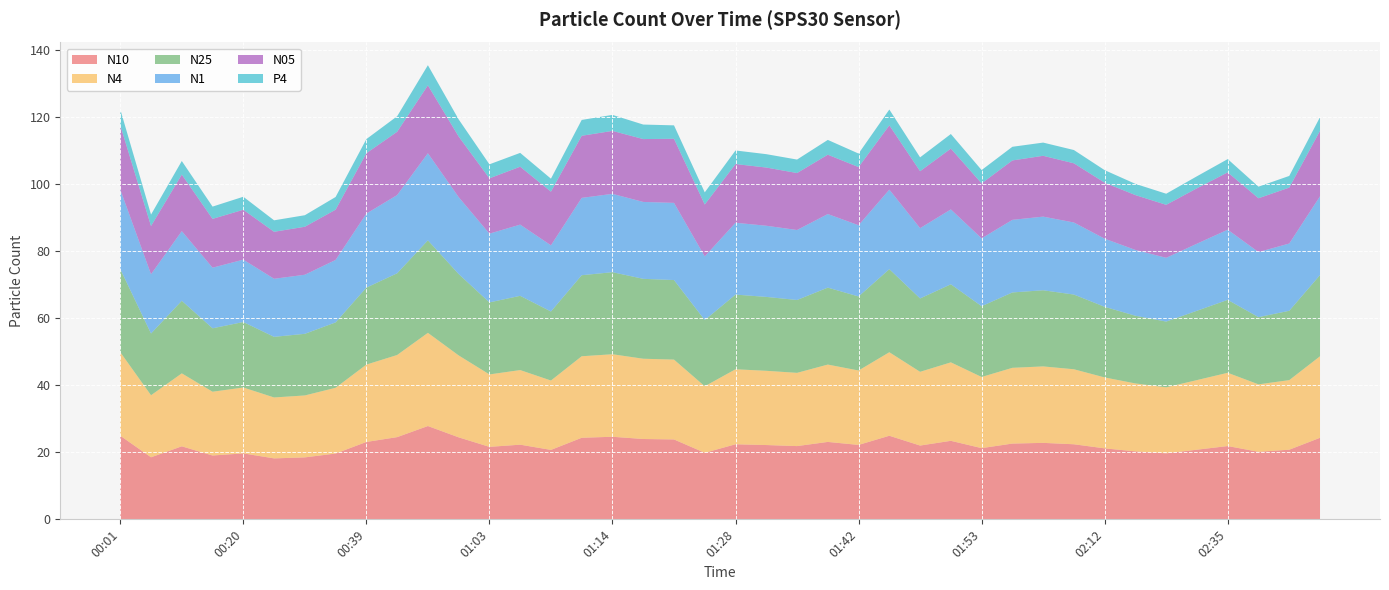

Reading left to right, what are all the values shown in this chart?

N10: 00:01=24.9	00:07=18.5	00:14=21.8	00:17=19.0	00:20=19.7	00:22=18.2	00:25=18.5	00:27=19.6	00:39=23.1	00:43=24.5	00:48=27.8	01:00=24.5	01:03=21.6	01:06=22.3	01:09=20.7	01:11=24.3	01:14=24.6	01:16=24.0	01:19=23.8	01:26=19.9	01:28=22.4	01:31=22.2	01:34=21.9	01:37=23.1	01:42=22.2	01:45=24.9	01:48=22.0	01:50=23.4	01:53=21.2	02:03=22.6	02:06=22.8	02:09=22.4	02:12=21.2	02:24=20.3	02:27=19.7	02:29=20.8	02:35=21.9	02:38=20.1	02:41=20.8	02:53=24.3
N4: 00:01=24.9	00:07=18.5	00:14=21.8	00:17=19.0	00:20=19.6	00:22=18.2	00:25=18.5	00:27=19.6	00:39=23.1	00:43=24.5	00:48=27.8	01:00=24.4	01:03=21.6	01:06=22.2	01:09=20.7	01:11=24.3	01:14=24.6	01:16=23.9	01:19=23.8	01:26=19.8	01:28=22.4	01:31=22.1	01:34=21.8	01:37=23.1	01:42=22.2	01:45=24.9	01:48=22.0	01:50=23.4	01:53=21.2	02:03=22.6	02:06=22.8	02:09=22.4	02:12=21.1	02:24=20.3	02:27=19.7	02:29=20.8	02:35=21.9	02:38=20.1	02:41=20.8	02:53=24.3
N25: 00:01=24.8	00:07=18.4	00:14=21.6	00:17=18.9	00:20=19.5	00:22=18.1	00:25=18.4	00:27=19.5	00:39=23.0	00:43=24.4	00:48=27.6	01:00=24.3	01:03=21.5	01:06=22.1	01:09=20.6	01:11=24.2	01:14=24.5	01:16=23.8	01:19=23.7	01:26=19.7	01:28=22.3	01:31=22.0	01:34=21.7	01:37=22.9	01:42=22.1	01:45=24.8	01:48=21.9	01:50=23.3	01:53=21.1	02:03=22.5	02:06=22.7	02:09=22.3	02:12=21.1	02:24=20.2	02:27=19.6	02:29=20.7	02:35=21.8	02:38=20.1	02:41=20.7	02:53=24.2
N1: 00:01=23.7	00:07=17.7	00:14=20.8	00:17=18.1	00:20=18.6	00:22=17.3	00:25=17.6	00:27=18.6	00:39=22.1	00:43=23.3	00:48=26.0	01:00=22.9	01:03=20.5	01:06=21.2	01:09=19.7	01:11=23.1	01:14=23.4	01:16=22.9	01:19=23.0	01:26=19.0	01:28=21.4	01:31=21.2	01:34=20.9	01:37=21.9	01:42=21.2	01:45=23.7	01:48=21.0	01:50=22.3	01:53=20.2	02:03=21.6	02:06=22.0	02:09=21.5	02:12=20.3	02:24=19.6	02:27=19.0	02:29=20.0	02:35=20.9	02:38=19.4	02:41=20.1	02:53=23.5
N05: 00:01=19.2	00:07=14.4	00:14=16.9	00:17=14.6	00:20=14.9	00:22=14.0	00:25=14.3	00:27=15.0	00:39=18.0	00:43=18.9	00:48=20.3	01:00=18.1	01:03=16.5	01:06=17.3	01:09=16.0	01:11=18.5	01:14=18.8	01:16=18.8	01:19=19.1	01:26=15.5	01:28=17.5	01:31=17.4	01:34=17.0	01:37=17.7	01:42=17.4	01:45=19.2	01:48=17.0	01:50=18.1	01:53=16.4	02:03=17.7	02:06=18.1	02:09=17.6	02:12=16.7	02:24=16.4	02:27=15.8	02:29=16.5	02:35=17.1	02:38=16.1	02:41=16.7	02:53=19.5
P4: 00:01=4.7	00:07=3.4	00:14=4.0	00:17=3.7	00:20=3.9	00:22=3.4	00:25=3.4	00:27=3.8	00:39=4.2	00:43=4.6	00:48=6.0	01:00=5.1	01:03=4.2	01:06=4.1	01:09=3.9	01:11=4.7	01:14=4.8	01:16=4.3	01:19=4.0	01:26=3.6	01:28=4.0	01:31=4.0	01:34=4.0	01:37=4.4	01:42=4.0	01:45=4.7	01:48=4.1	01:50=4.3	01:53=4.0	02:03=4.1	02:06=3.9	02:09=4.0	02:12=3.7	02:24=3.4	02:27=3.3	02:29=3.6	02:35=4.0	02:38=3.5	02:41=3.5	02:53=4.1